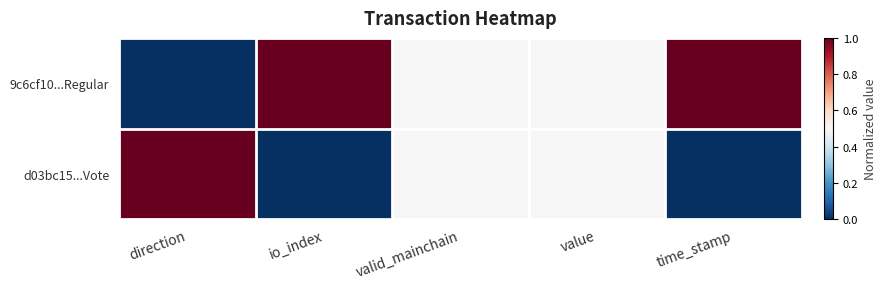

Reading left to right, transcribe all the data shown in this chart.

d03bc15...Vote: direction=1.0	io_index=0.0	valid_mainchain=0.5	value=0.5	time_stamp=0.0
d03bc15...Vote: direction=1.0	io_index=0.0	valid_mainchain=0.5	value=0.5	time_stamp=0.0